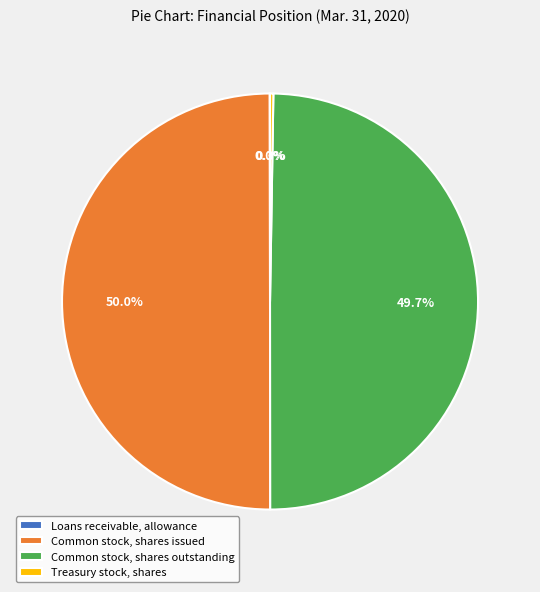

The Common stock, shares outstanding slice represents 36% of the pie. True or false?

False